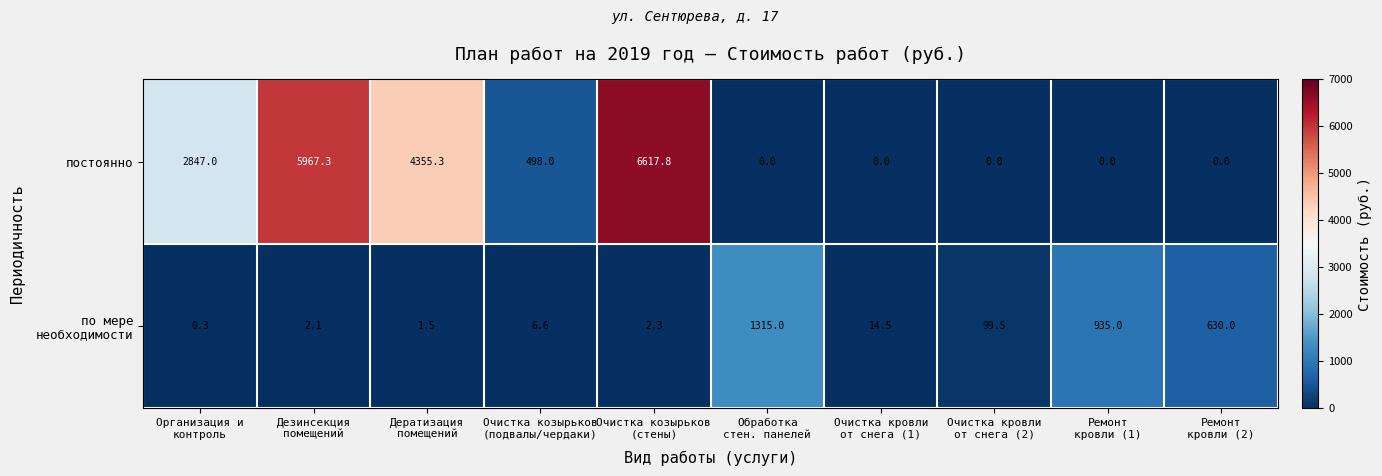

Which series has the largest total across all categories?

постоянно